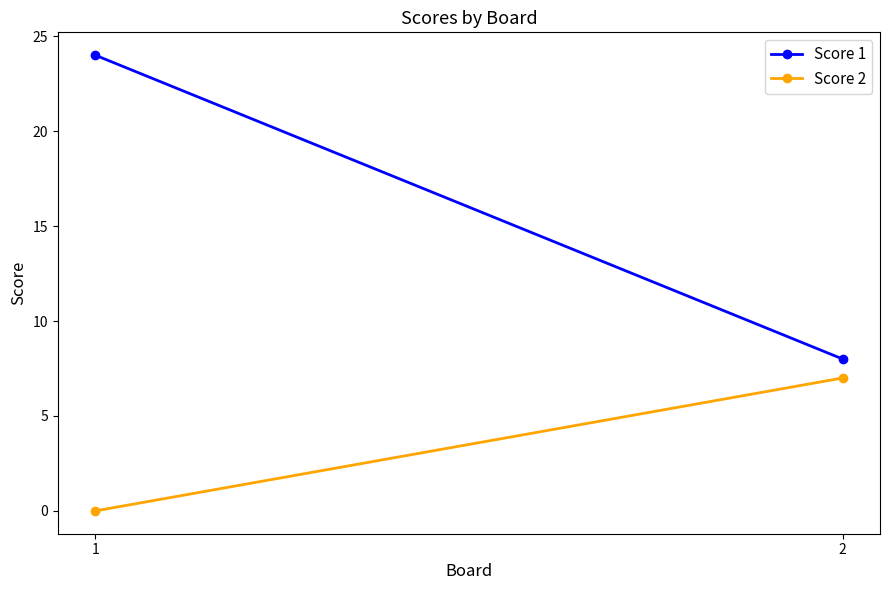

What is the sum of the Score 2 values at 1 and 2?

7